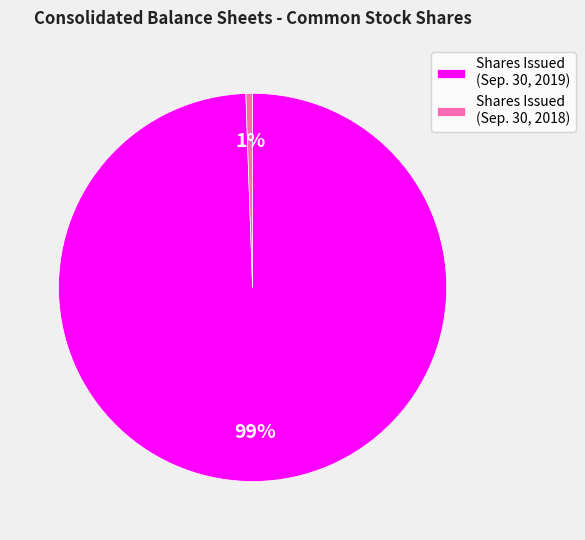

Rank the categories by value from lowest to highest.

Shares Issued (Sep. 30, 2018), Shares Issued (Sep. 30, 2019)